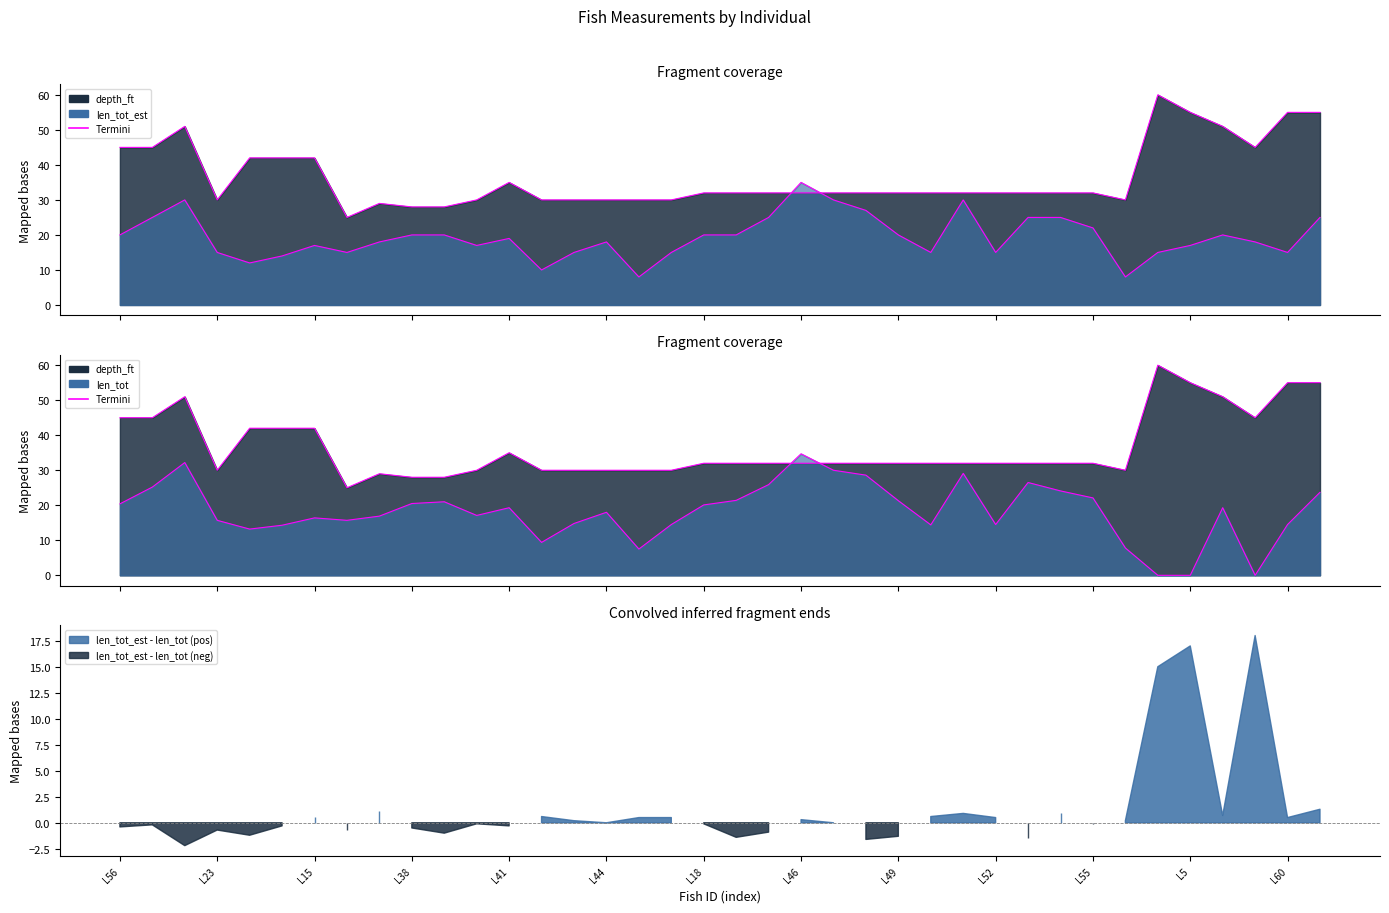

What is the difference between the second highest and second lowest values in the len_tot_est series?

22.0